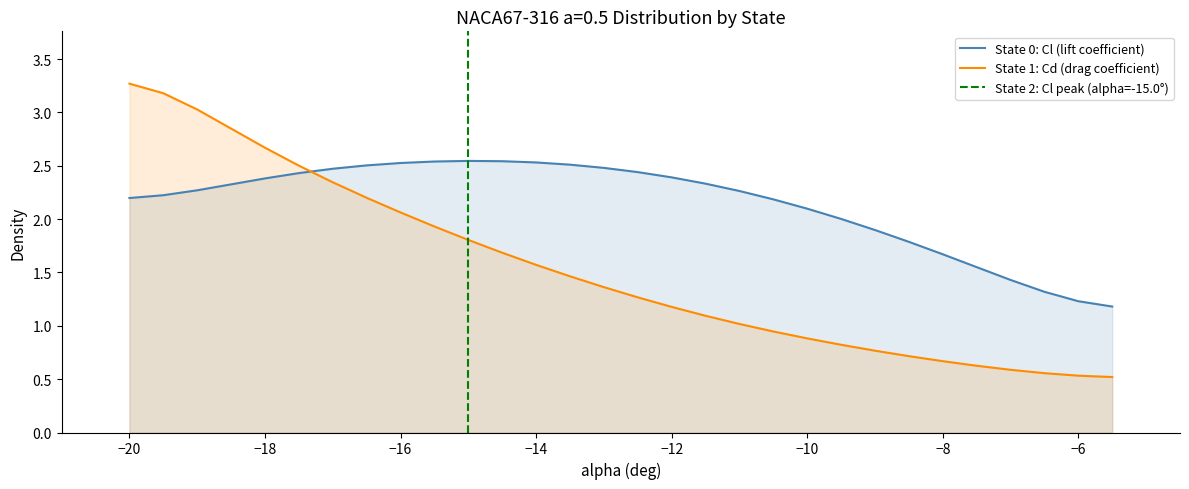

Which series has the largest range (max minus min)?

Cd